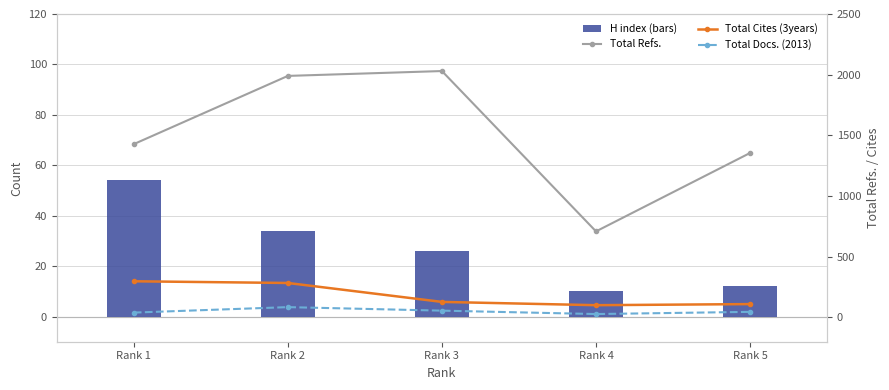

True or false: H index (bars) has a value of 54 at Rank 1.

True